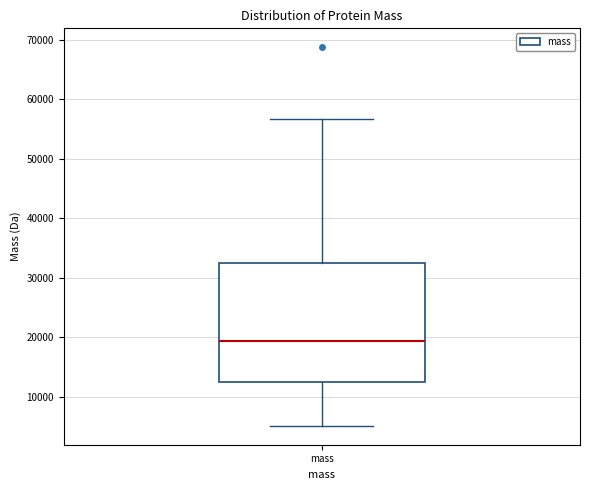

Where does the lower whisker of the box for mass end on the y-axis? The values are not printed on the chart, so give them approximately, as read against the axis.

5000